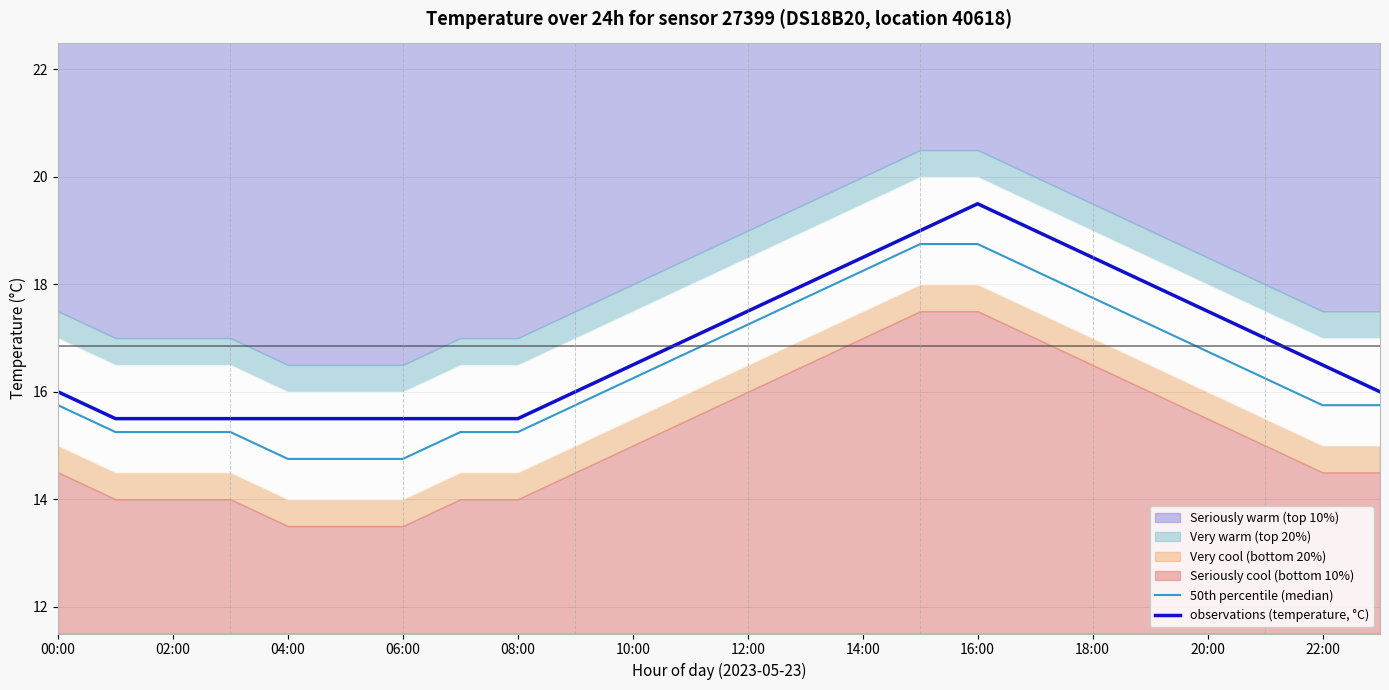

What is the highest value of the observations (temperature, °C) series?

19.5